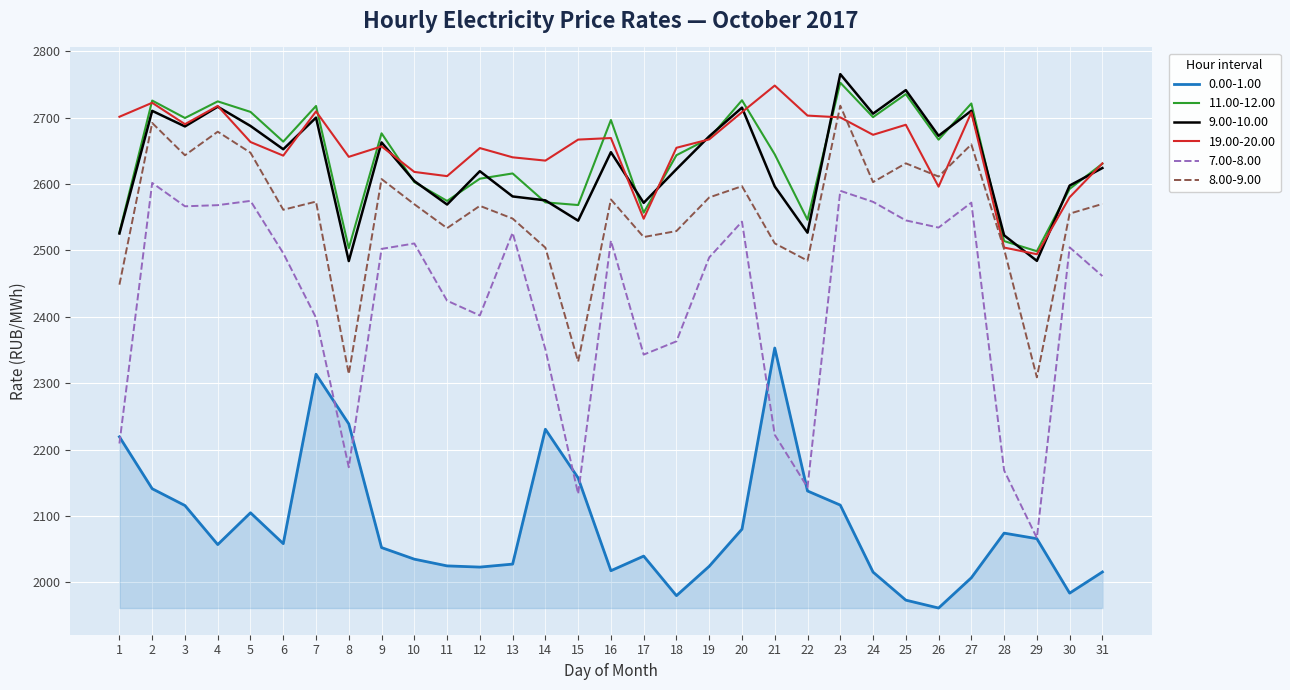

True or false: 11.00-12.00 and 8.00-9.00 intersect in this chart.

False